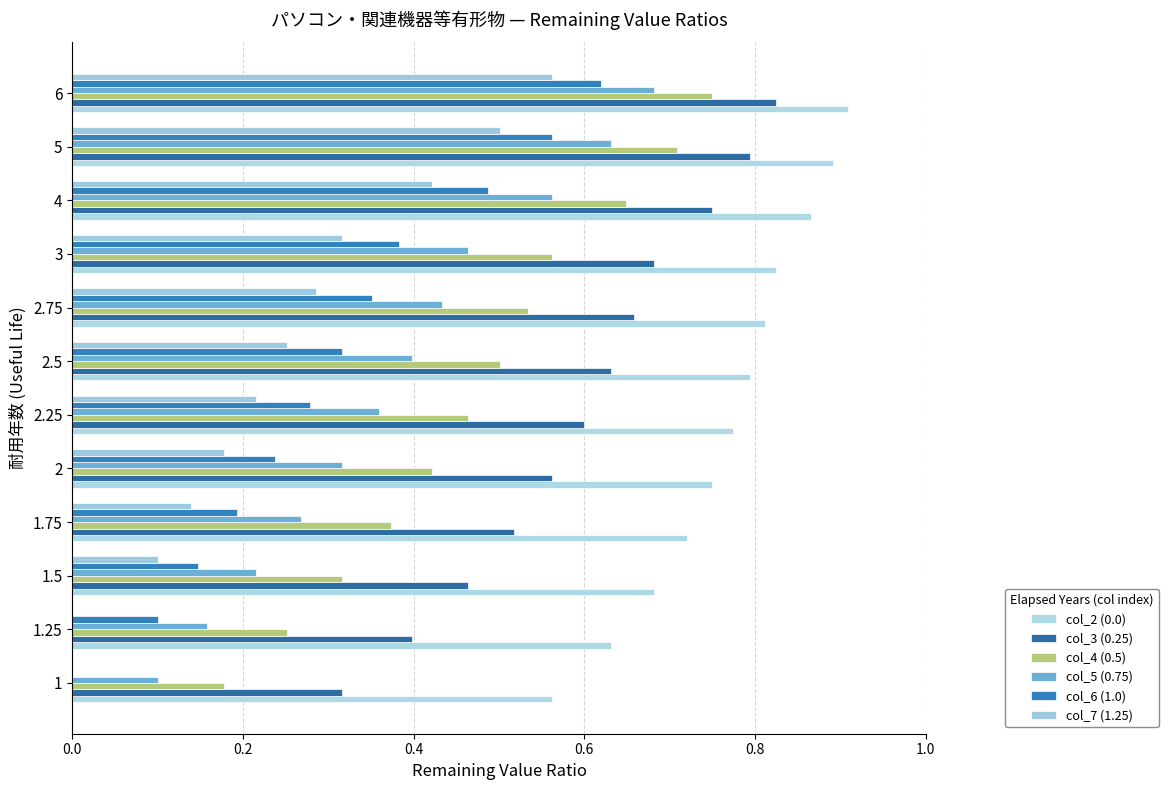

How many categories are shown in the chart?

12